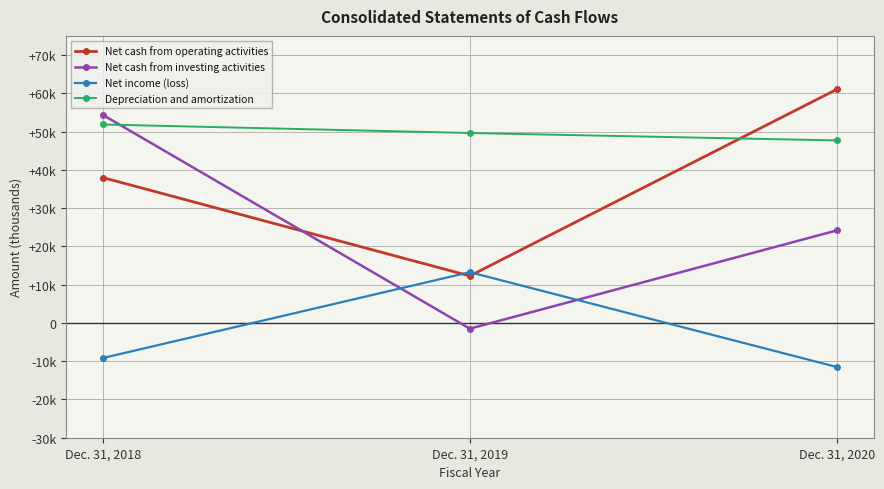

At which category is the sum across all series the highest?

Dec. 31, 2018